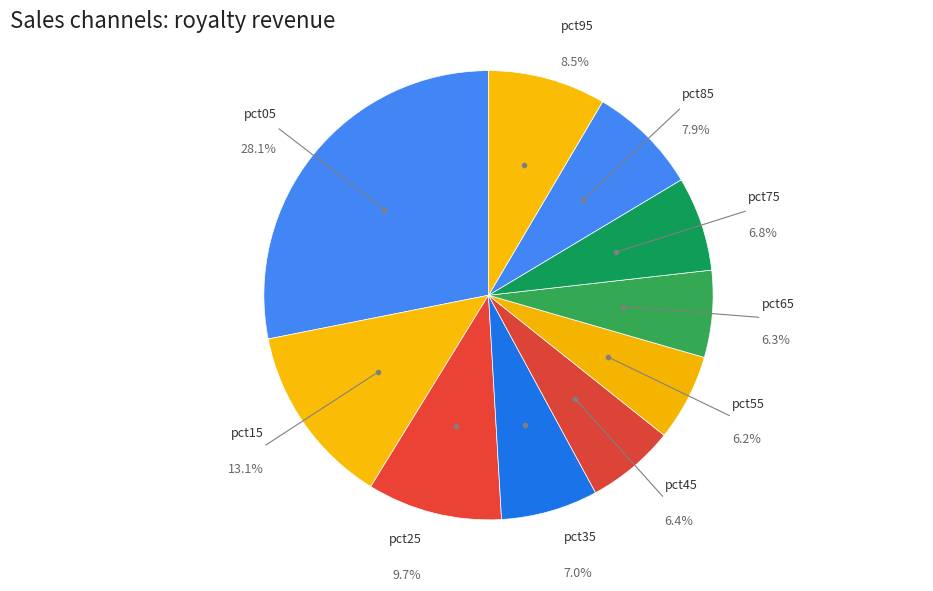

How many slices are in this pie chart?

10